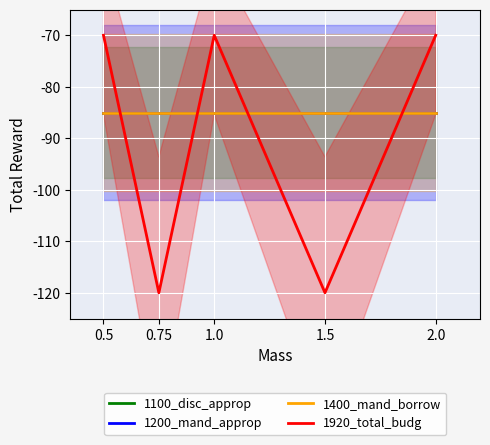

What position from the right is 1.0?

3